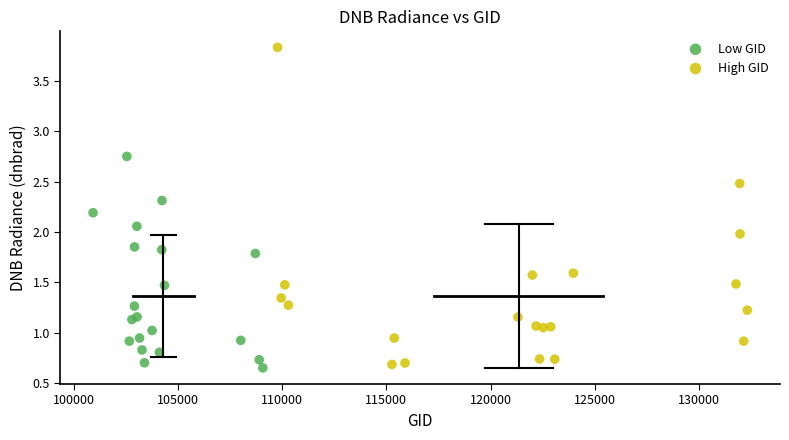

Which series contains the lowest Y value?

Low GID